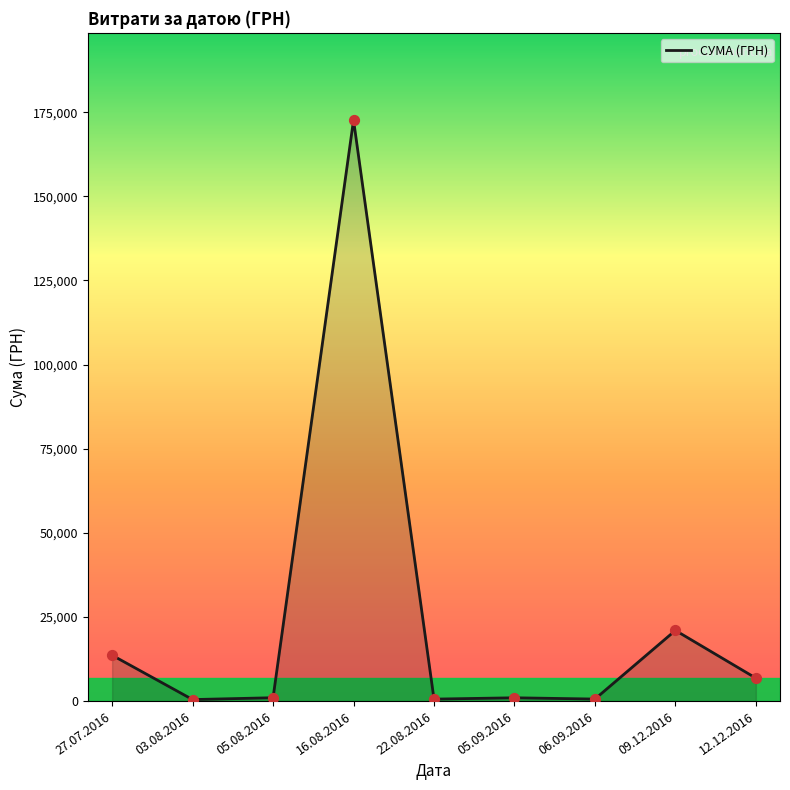

What is the change in value from 27.07.2016 to 16.08.2016?

+159076.9